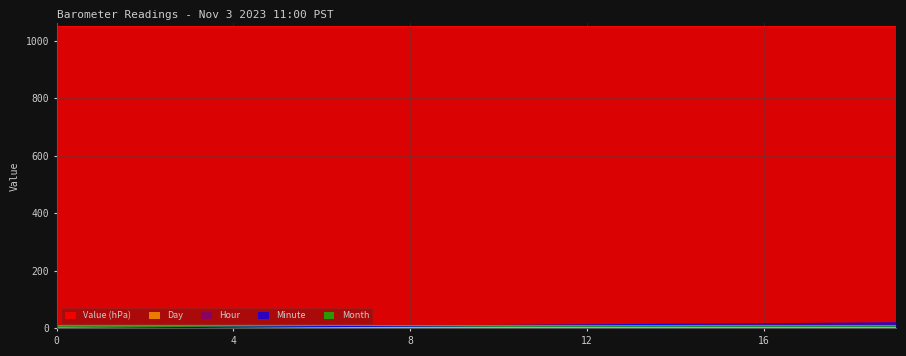

At which category is the sum across all series the highest?

19